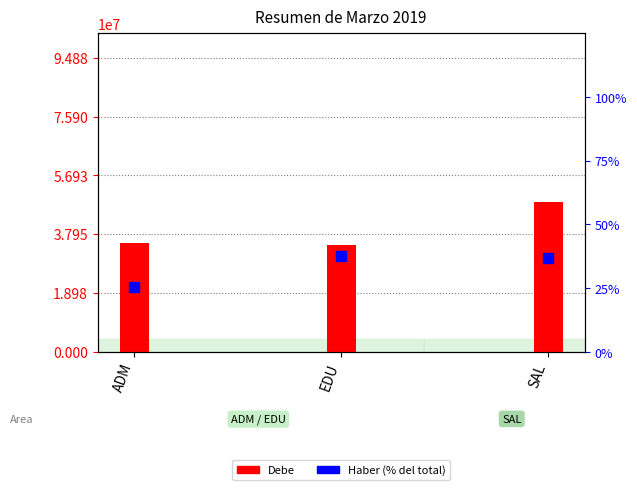

At how many categories does at least one series exceed 8925195?

3